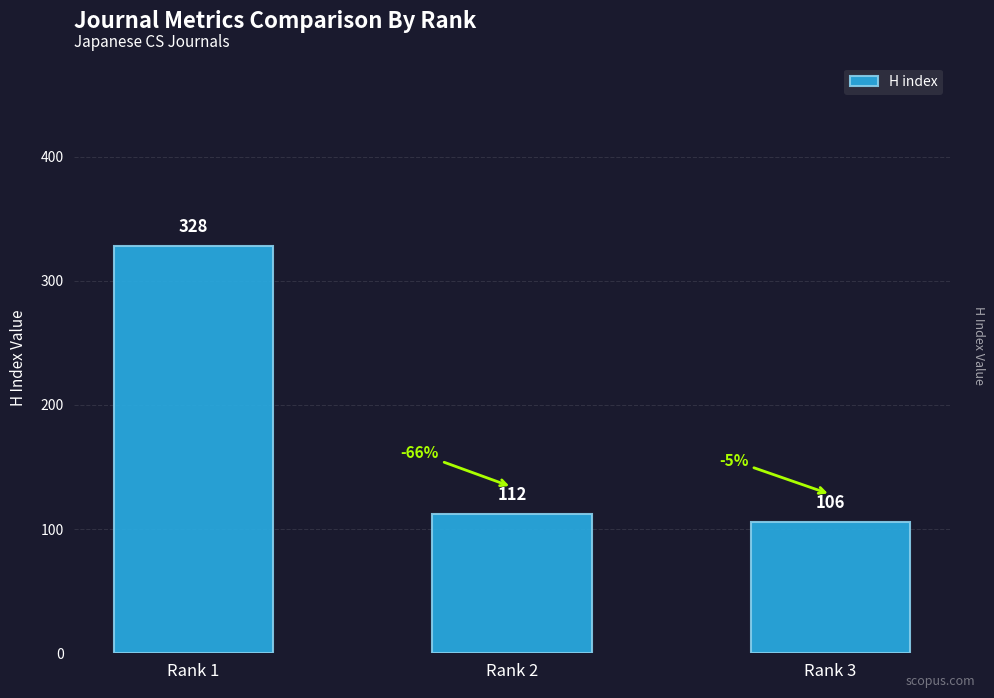

Rank the categories by value from lowest to highest.

Rank 3, Rank 2, Rank 1